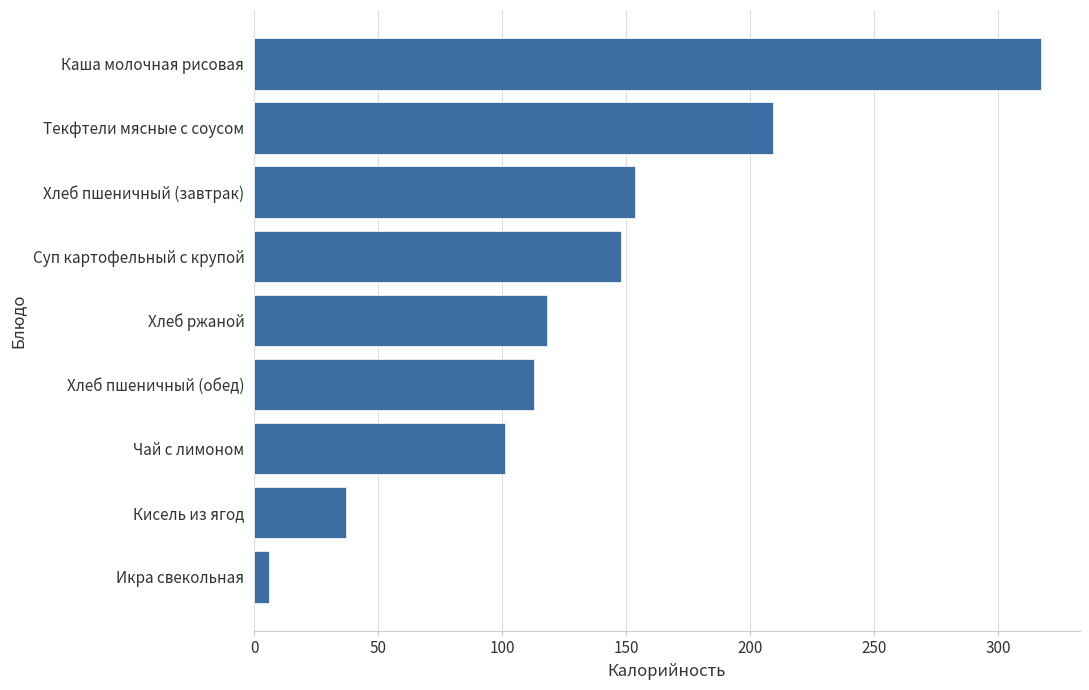

What is the ratio of the value at Текфтели мясные с соусом to the value at Кисель из ягод?

5.6